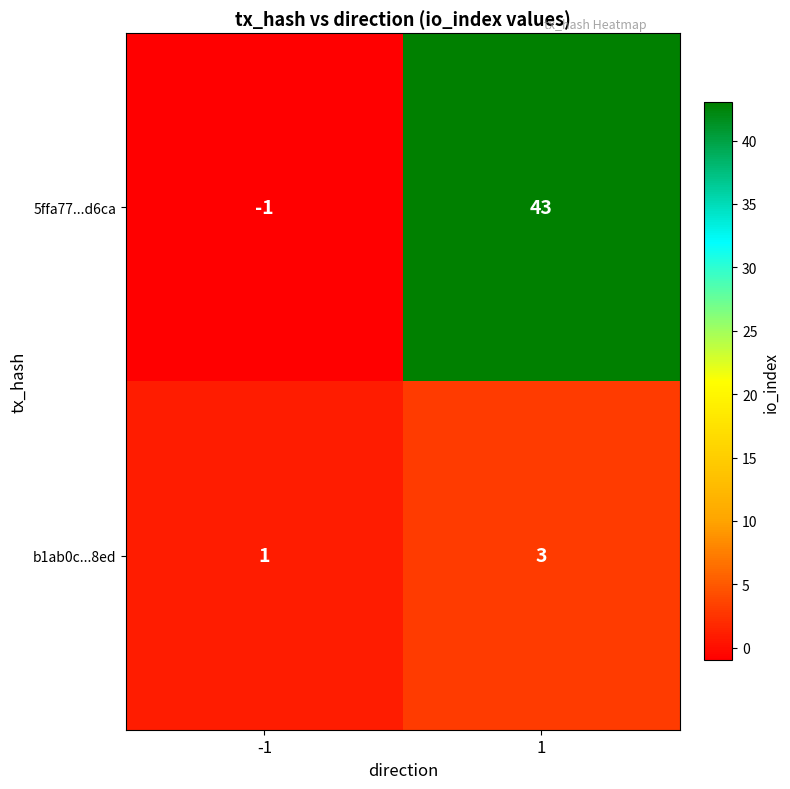

Reading left to right, extract all data points from this chart.

5ffa77...d6ca: -1	43
b1ab0c...8ed: 1	3